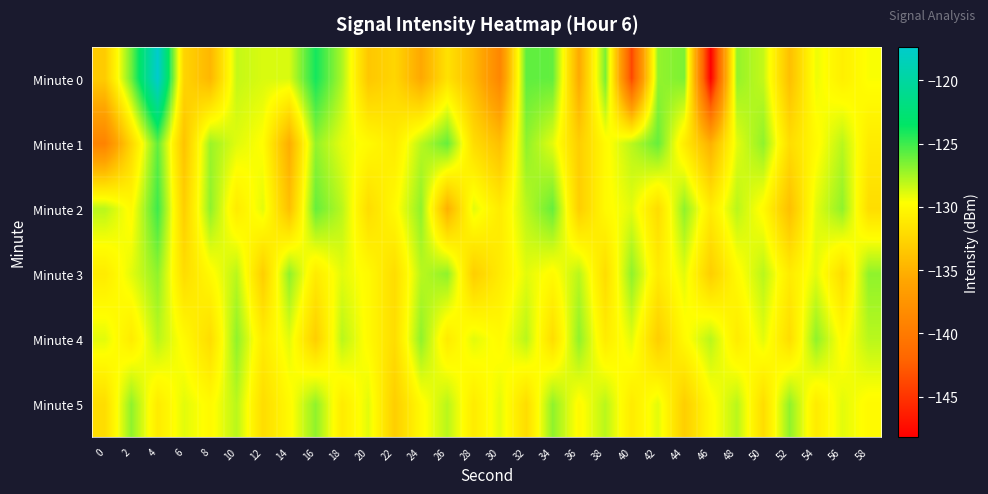

Which has a higher value, 20 or 34?

34